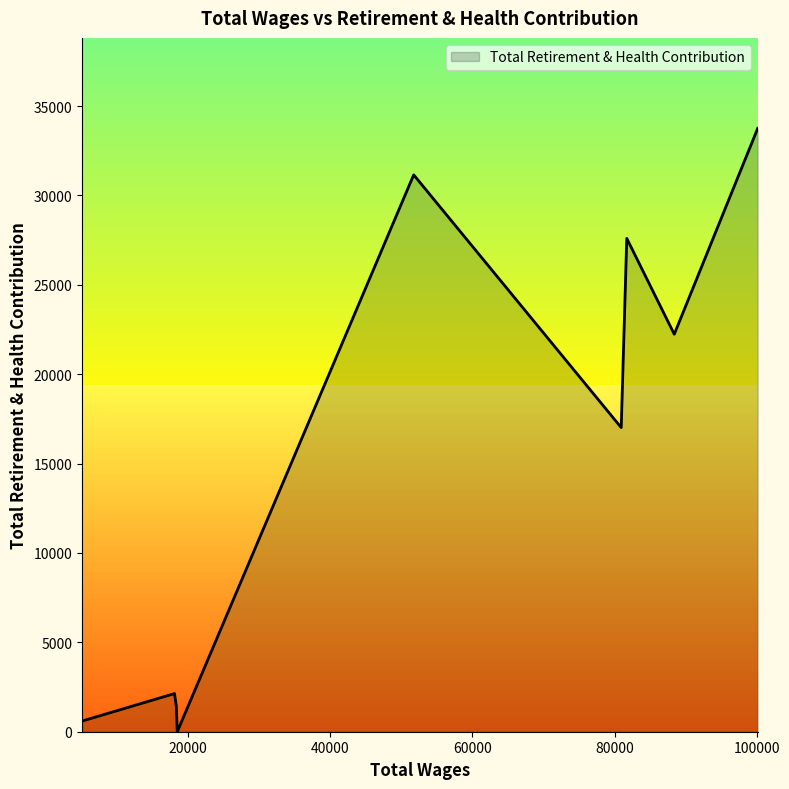

How many distinct data groups are displayed?

1